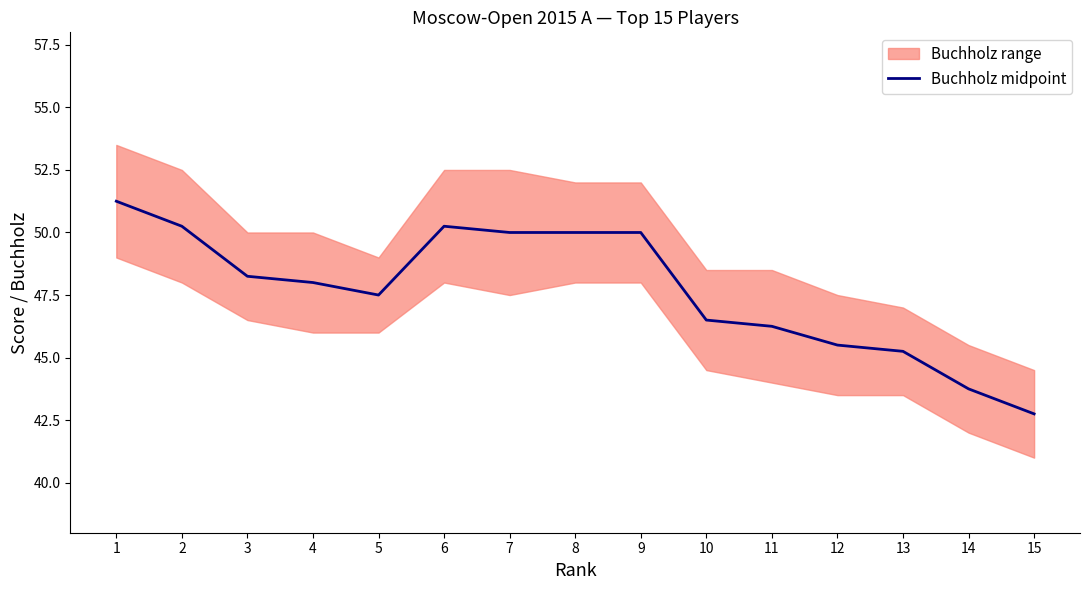

What is the sum of all values?

715.5